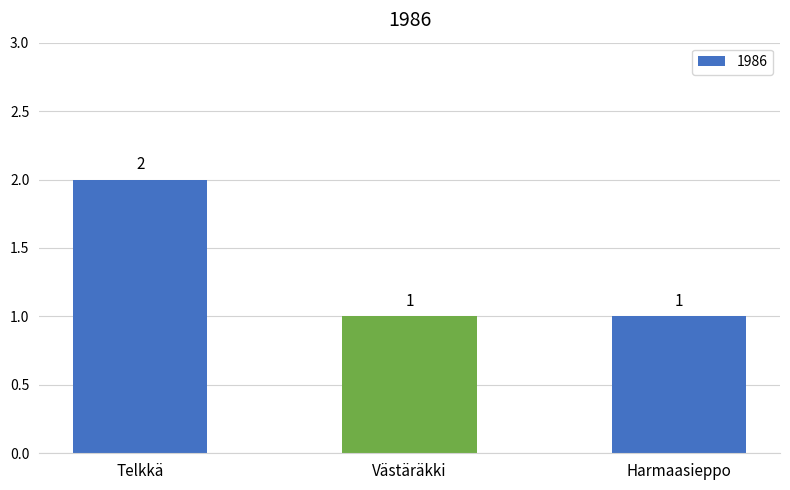

True or false: the data shows 2 at Telkkä.

True